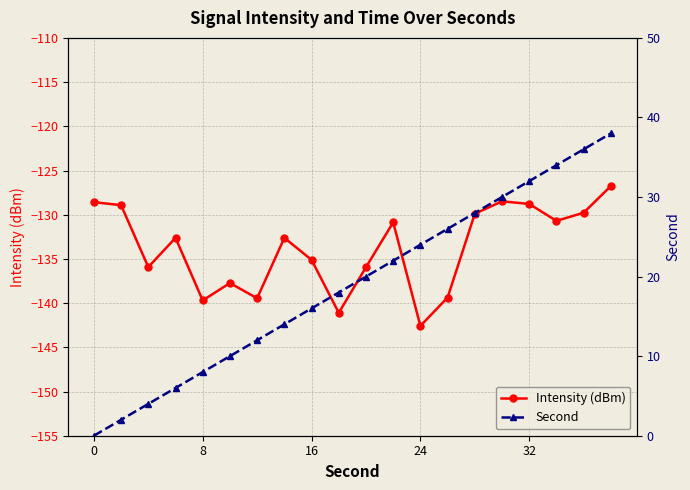

What is the value of the Intensity (dBm) point at the 8th from the left?

-132.6